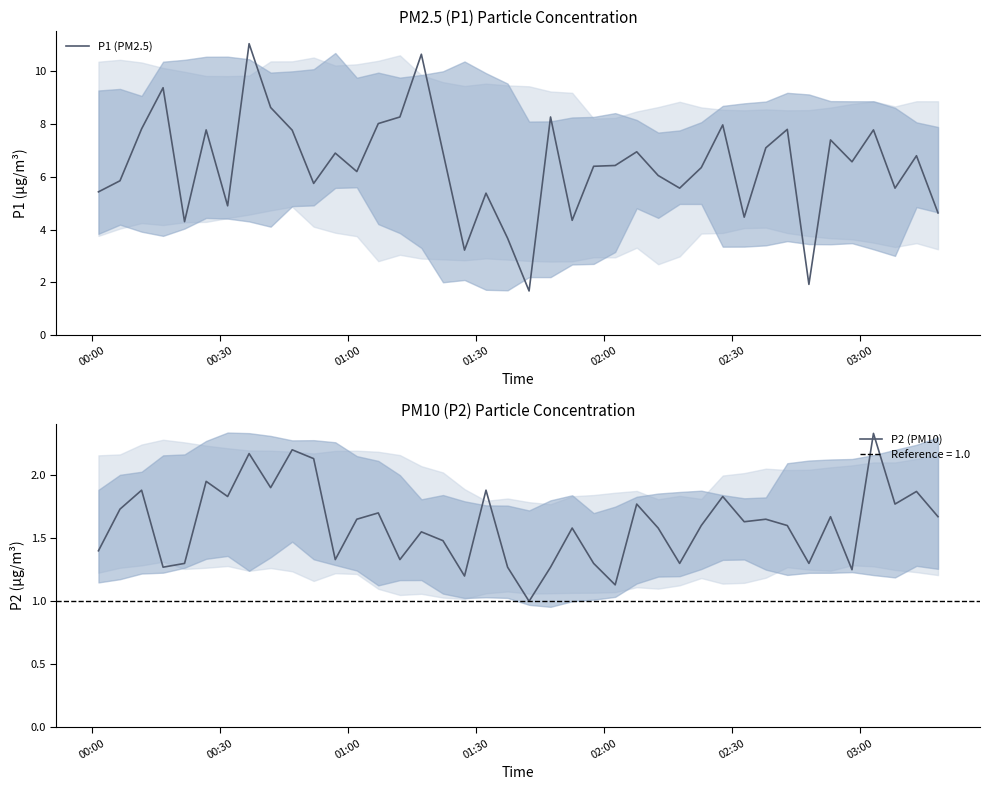

Is the value of P2 (PM10) at 34 greater than the value of P1 (PM2.5) at 28?

No